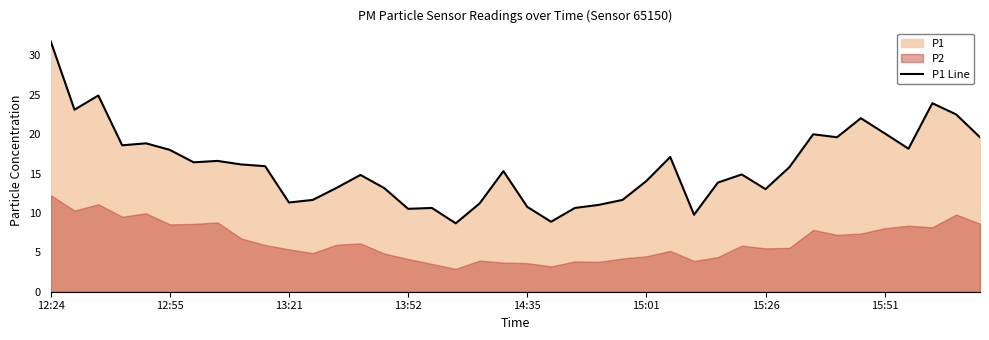

What value does the data have at 37?

23.9